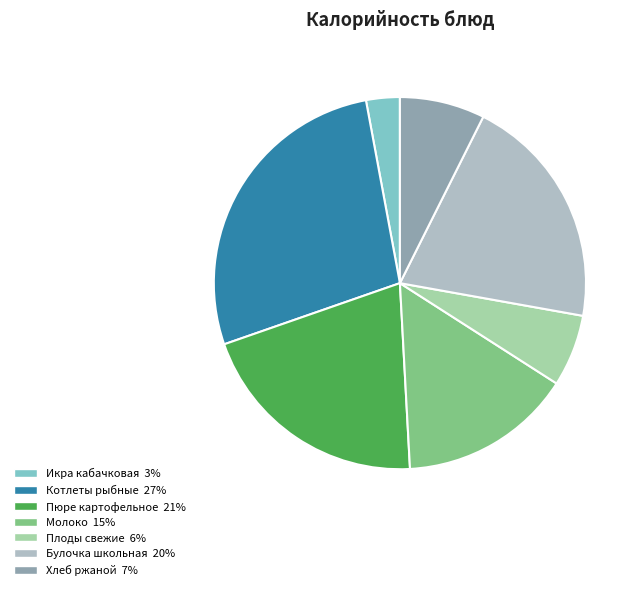

How many segments does this pie chart have?

7